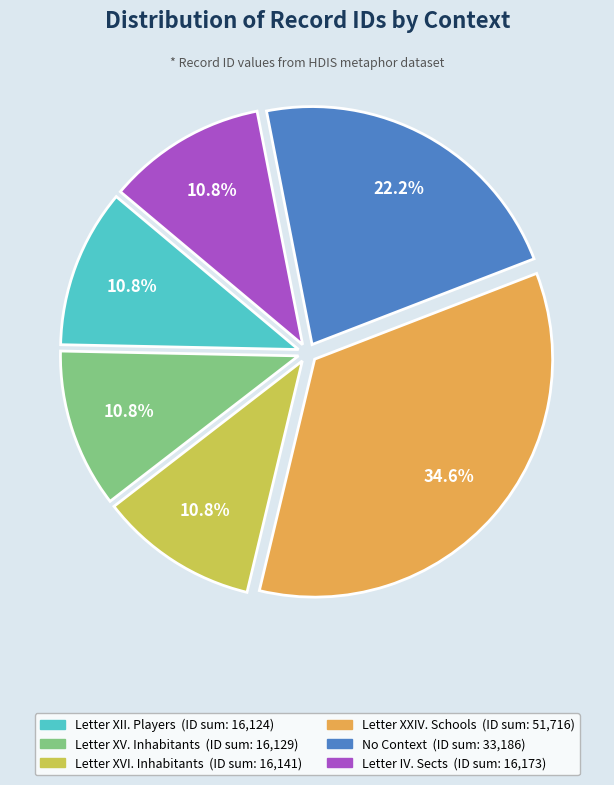

Is there any slice that represents more than half of the pie?

No